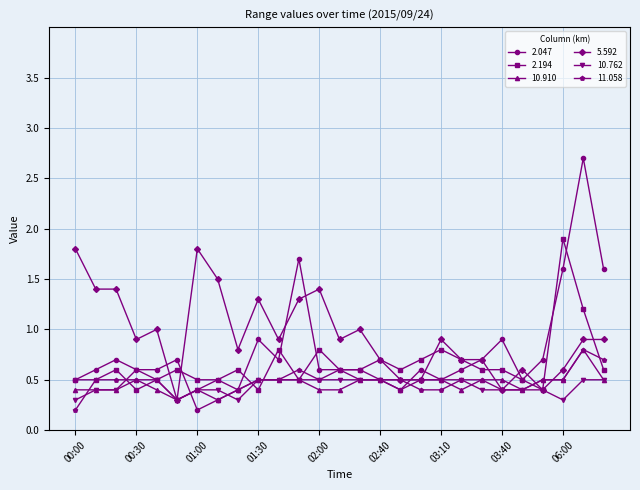

What is the maximum value shown in the chart?

2.7